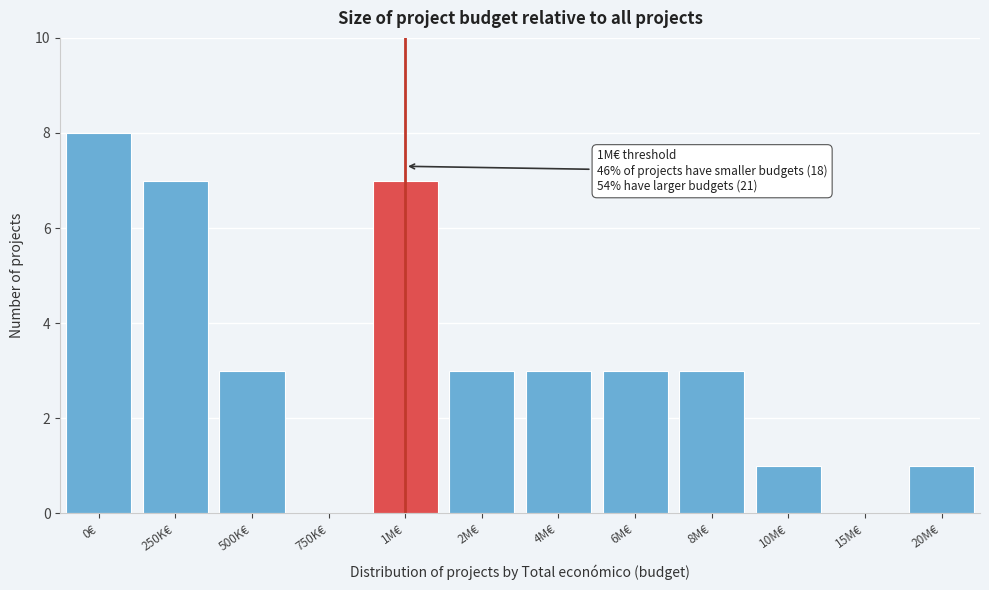

Reading right to left, what are all the values shown in this chart?

20M€=1	15M€=0	10M€=1	8M€=3	6M€=3	4M€=3	2M€=3	1M€=7	750K€=0	500K€=3	250K€=7	0€=8